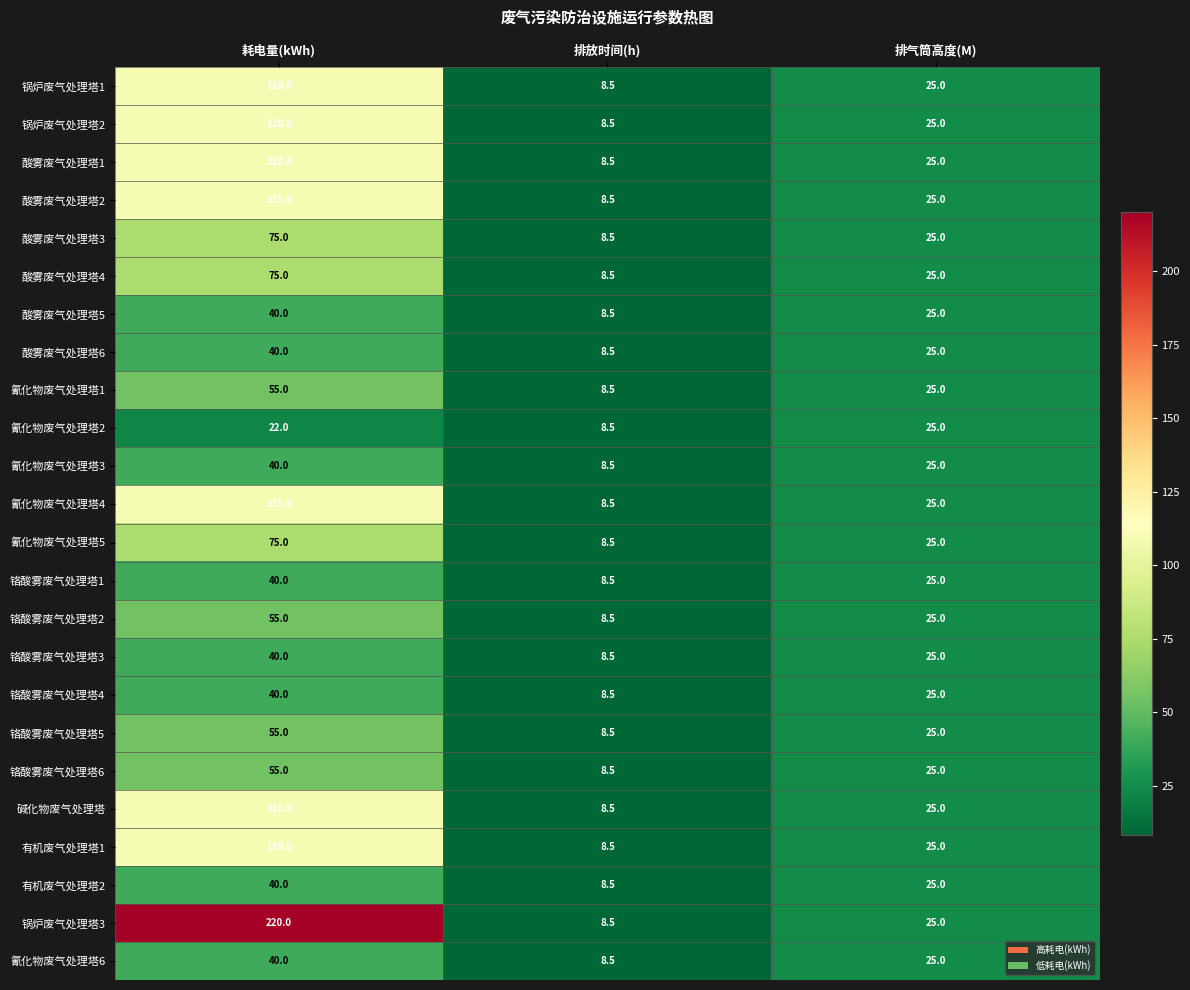

What is the lowest value of the 铬酸雾废气处理塔5 series?

8.5